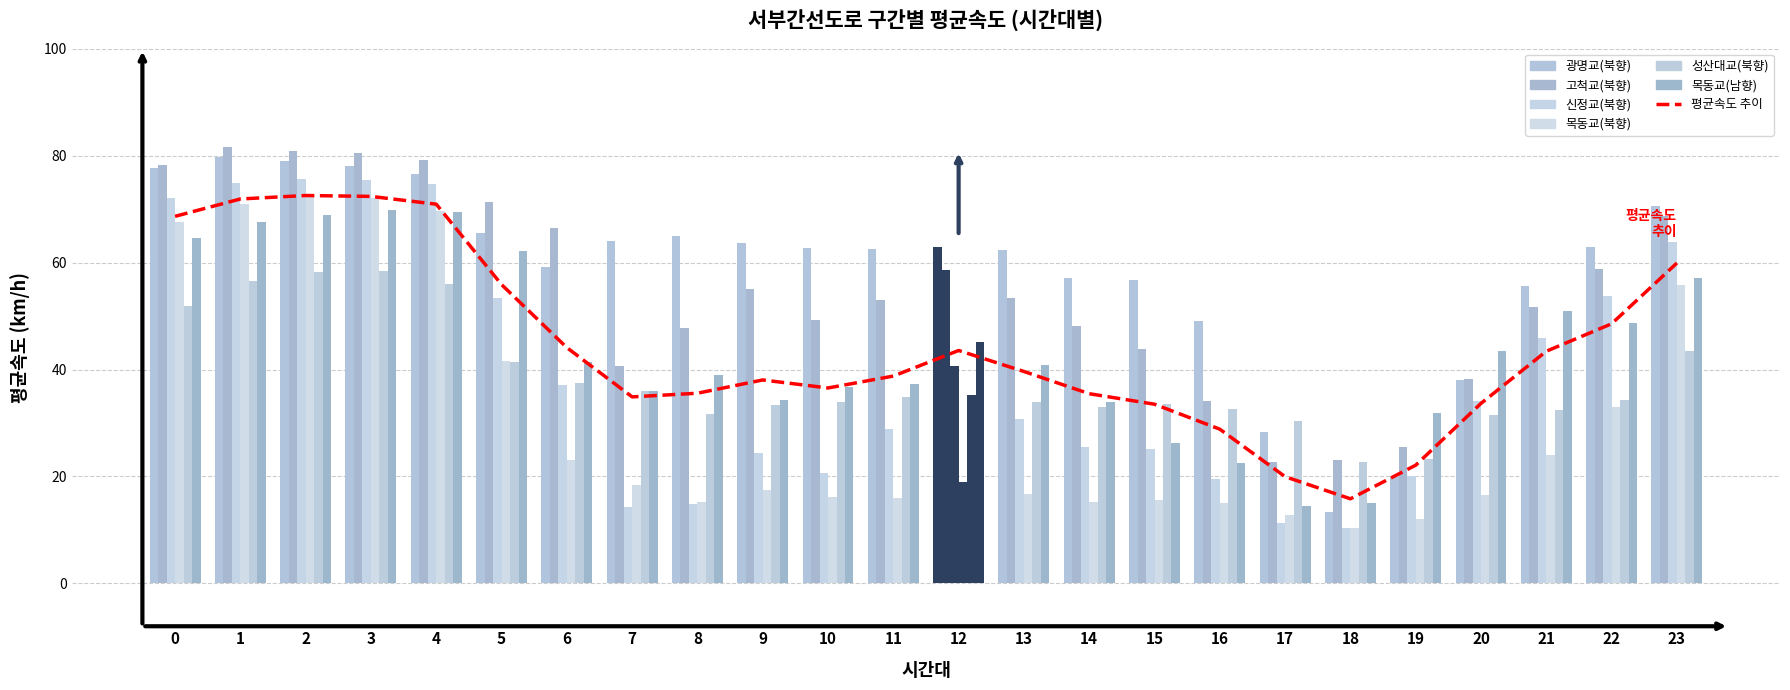

True or false: 고척교(북향) has a value of 49.2 at 10.

True